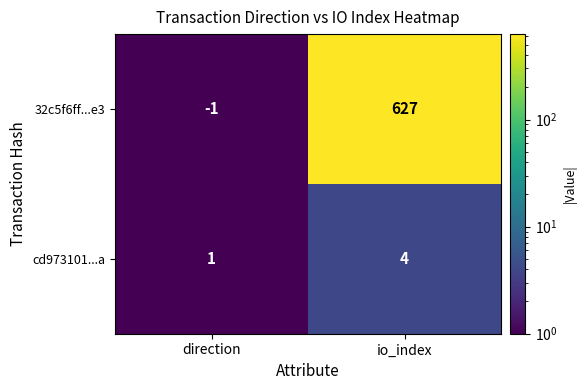

What is the sum of all 32c5f6ff...e3 values?

626